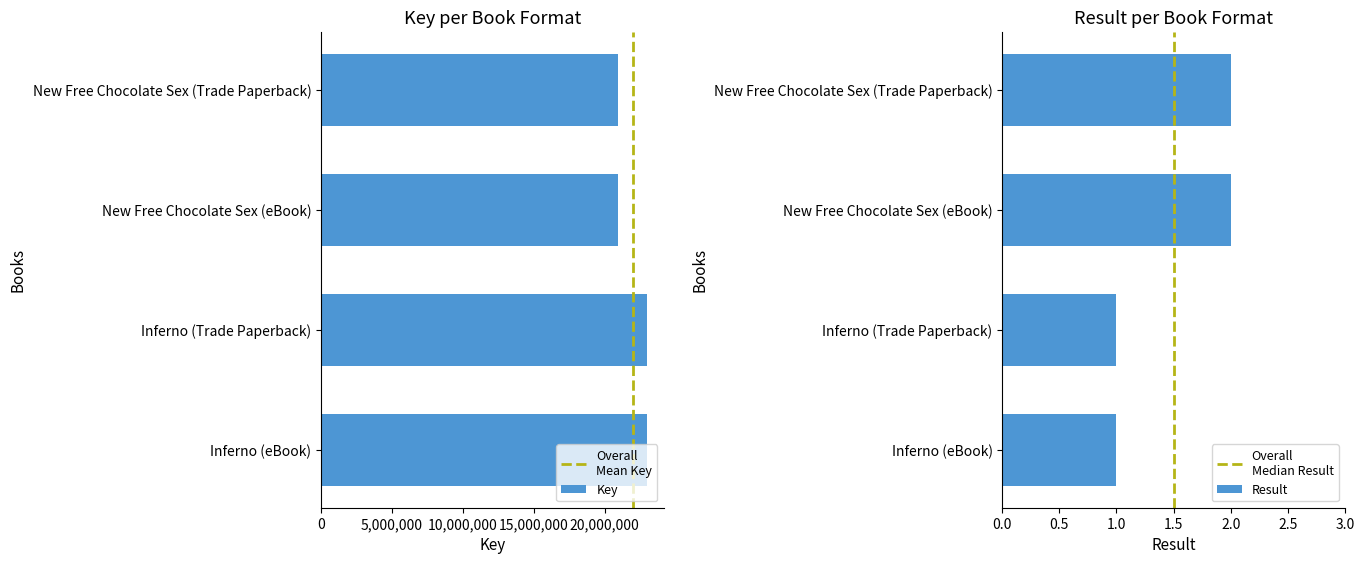

What is the sum of all Result values?

6